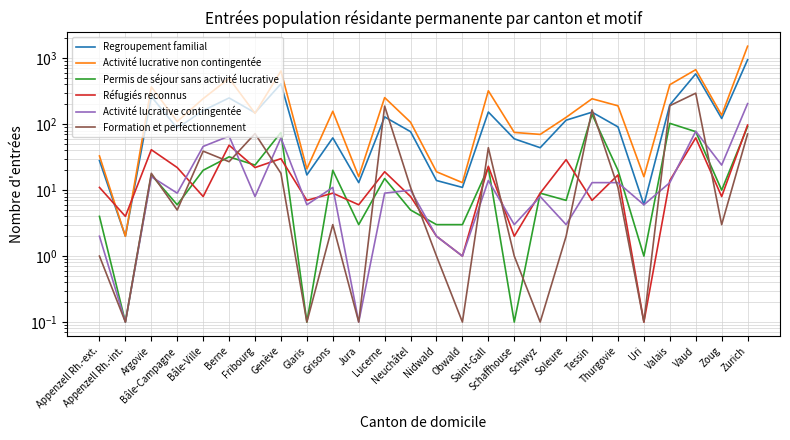

What is the total value across all series at Appenzell Rh.-ext.?

79.0